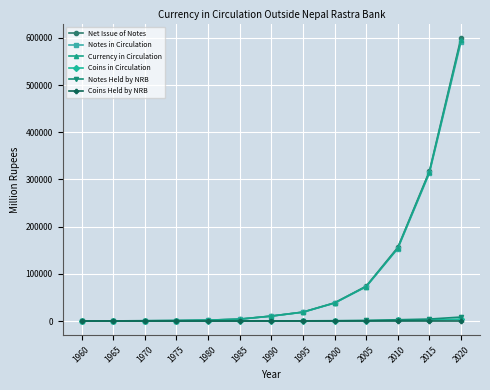

How many values in the Notes in Circulation series are below 10270?

6